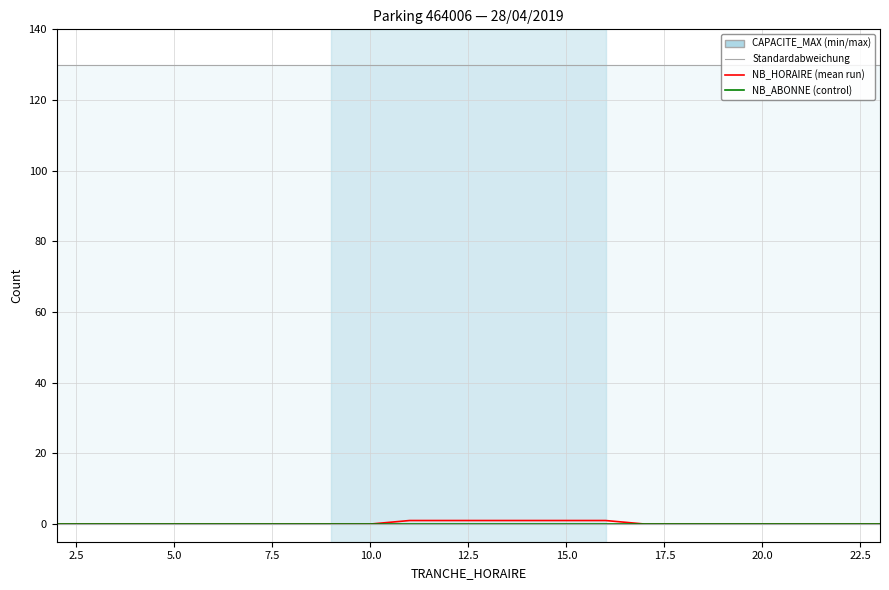

What is the spread (max minus min) of values at 5.0?

130